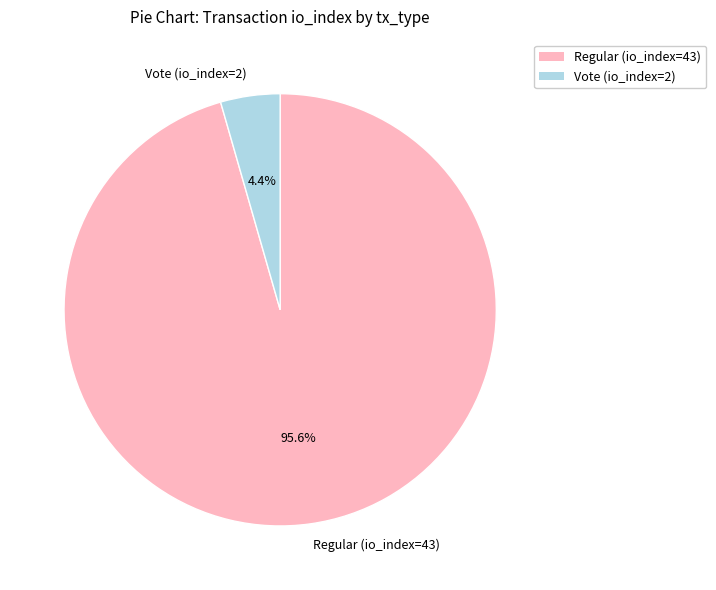

What portion of the pie excludes Regular (io_index=43)?

4.4%